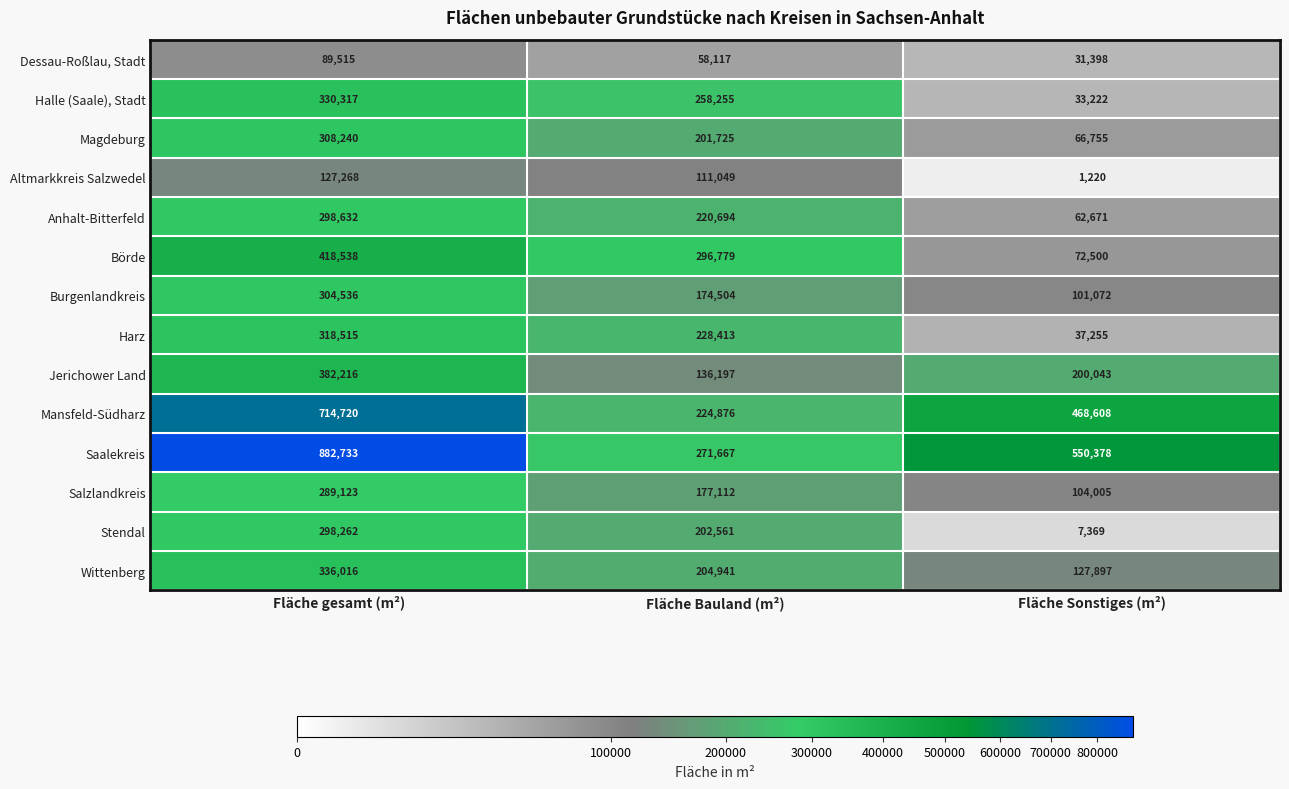

The value of Börde at Fläche Bauland (m²) is 296779. True or false?

True